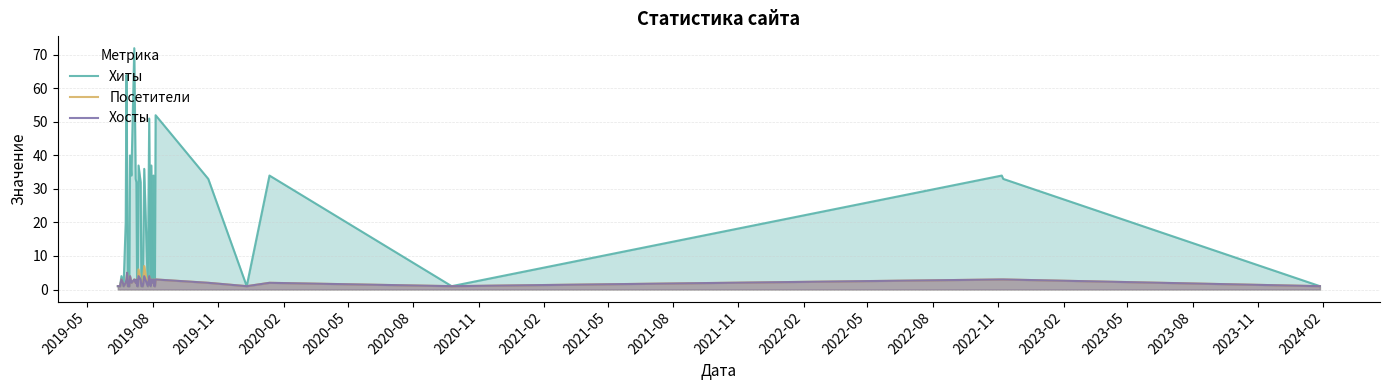

What is the lowest value of the Хиты series?

1